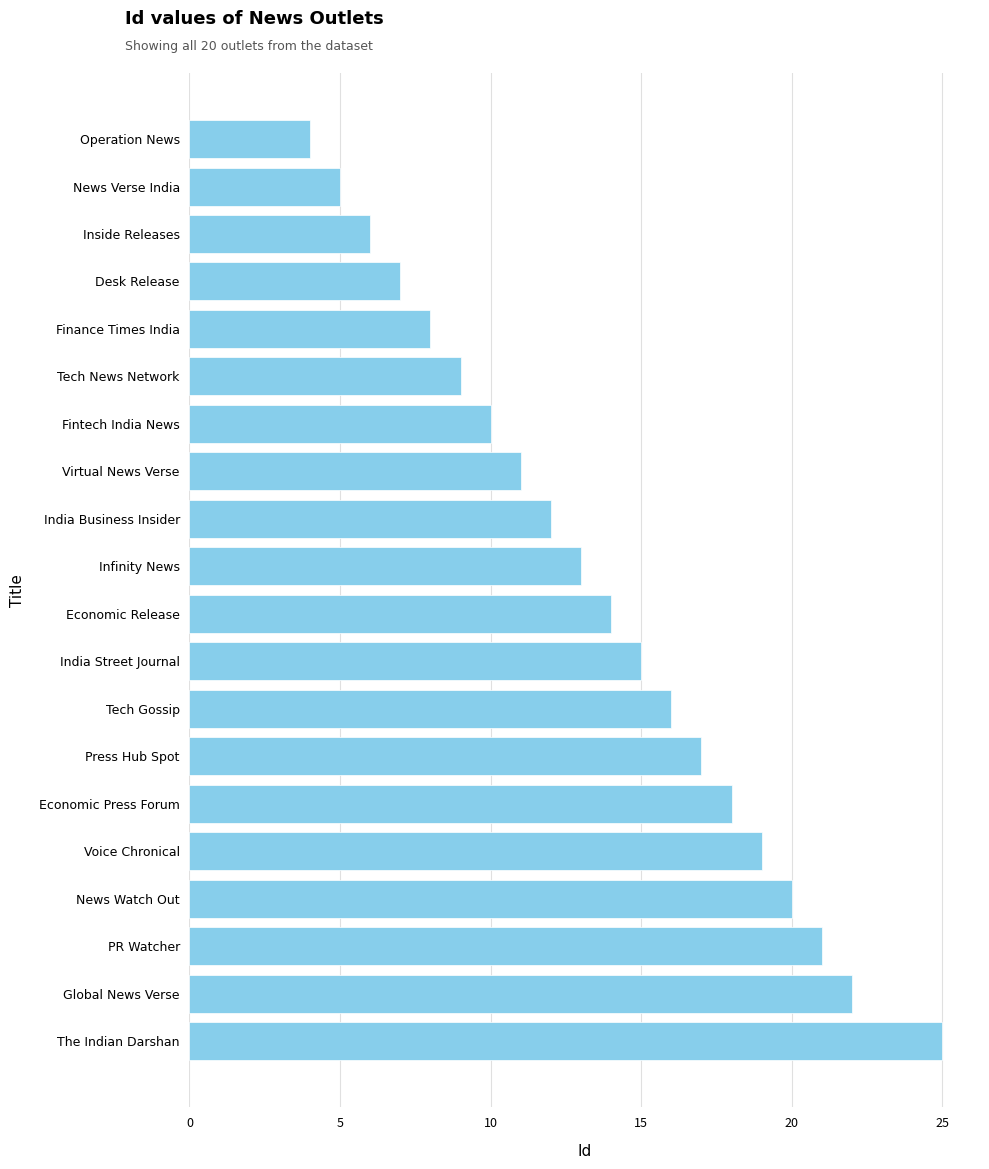

Reading bottom to top, transcribe all the data shown in this chart.

25	22	21	20	19	18	17	16	15	14	13	12	11	10	9	8	7	6	5	4